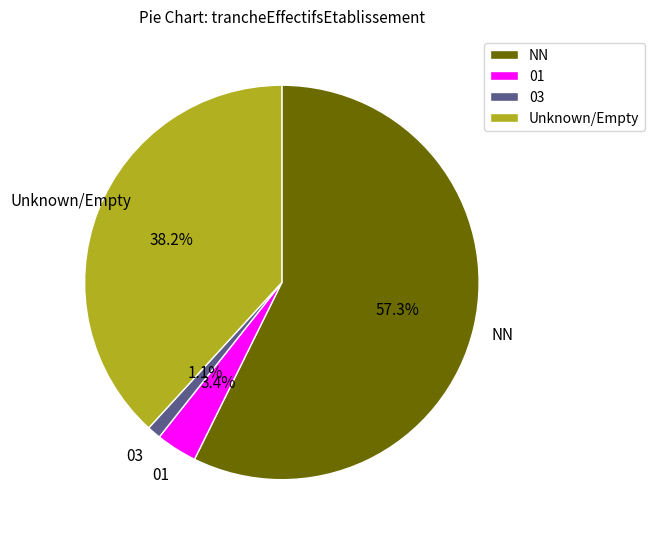

Between 01 and Unknown/Empty, which is larger?

Unknown/Empty